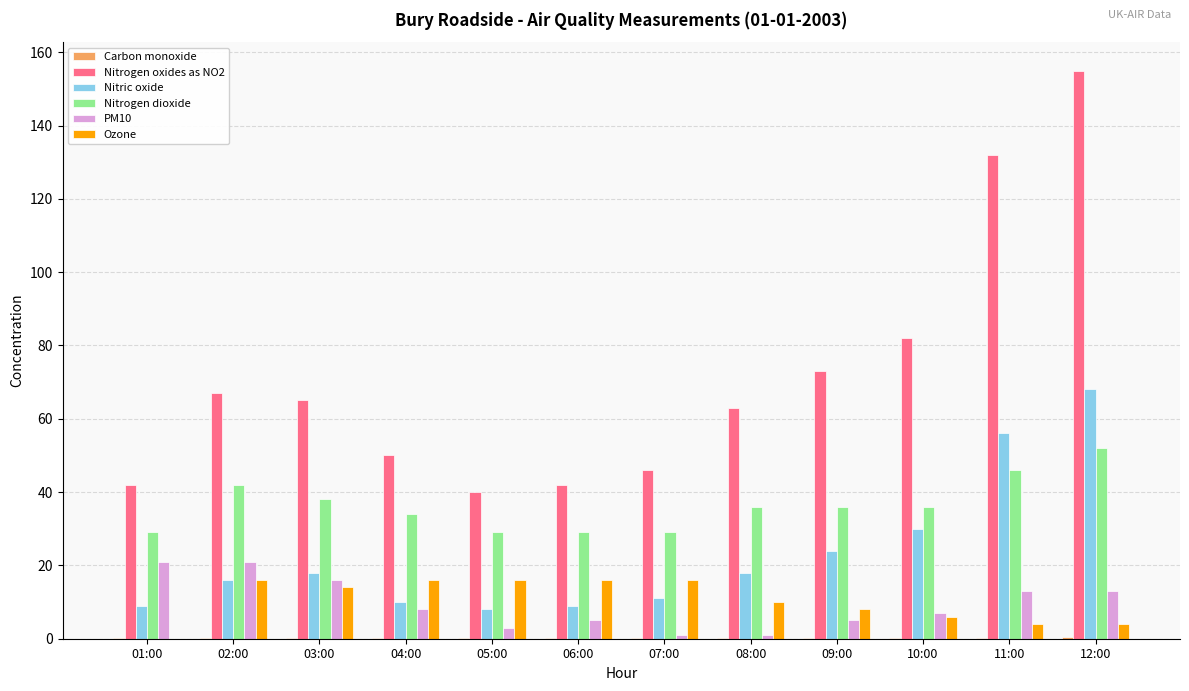

At which category is the sum across all series the highest?

12:00